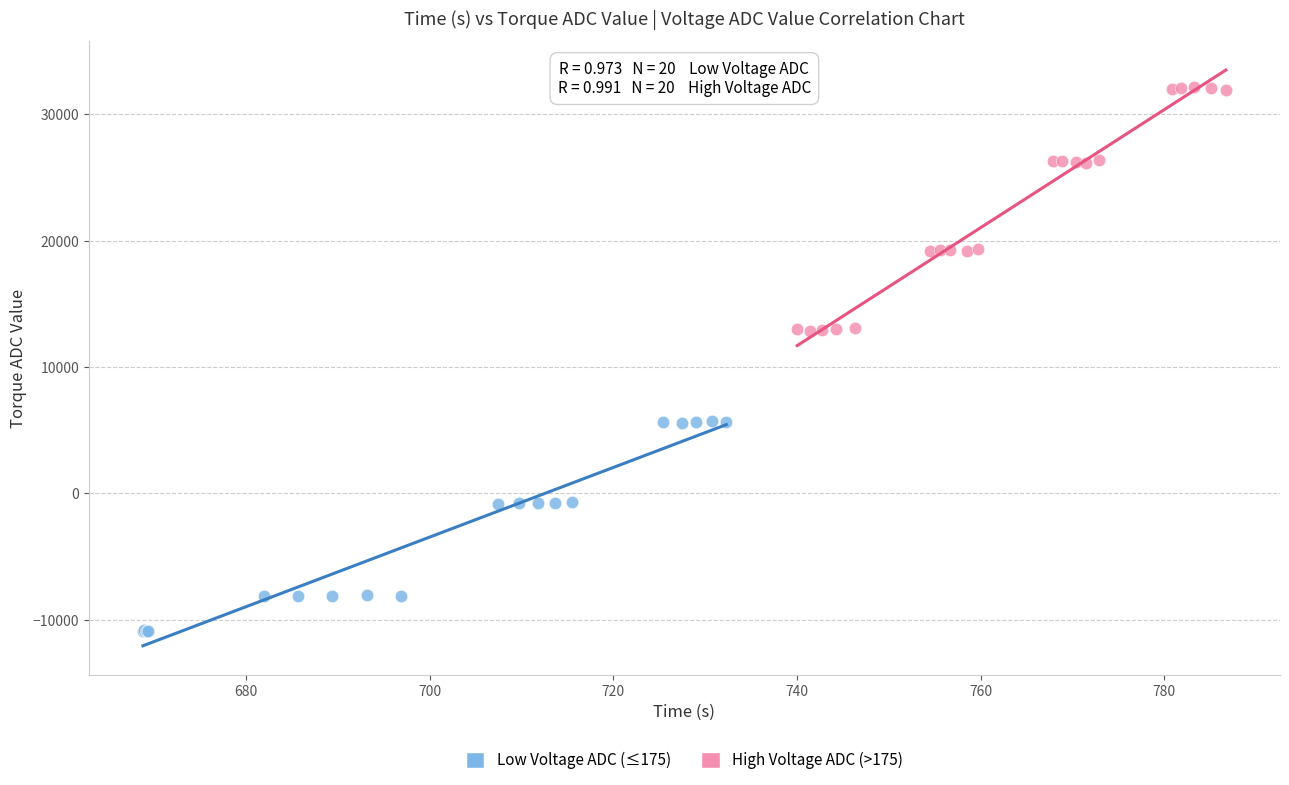

What are all the series names shown in the legend?

Low Voltage ADC (≤175), High Voltage ADC (>175)